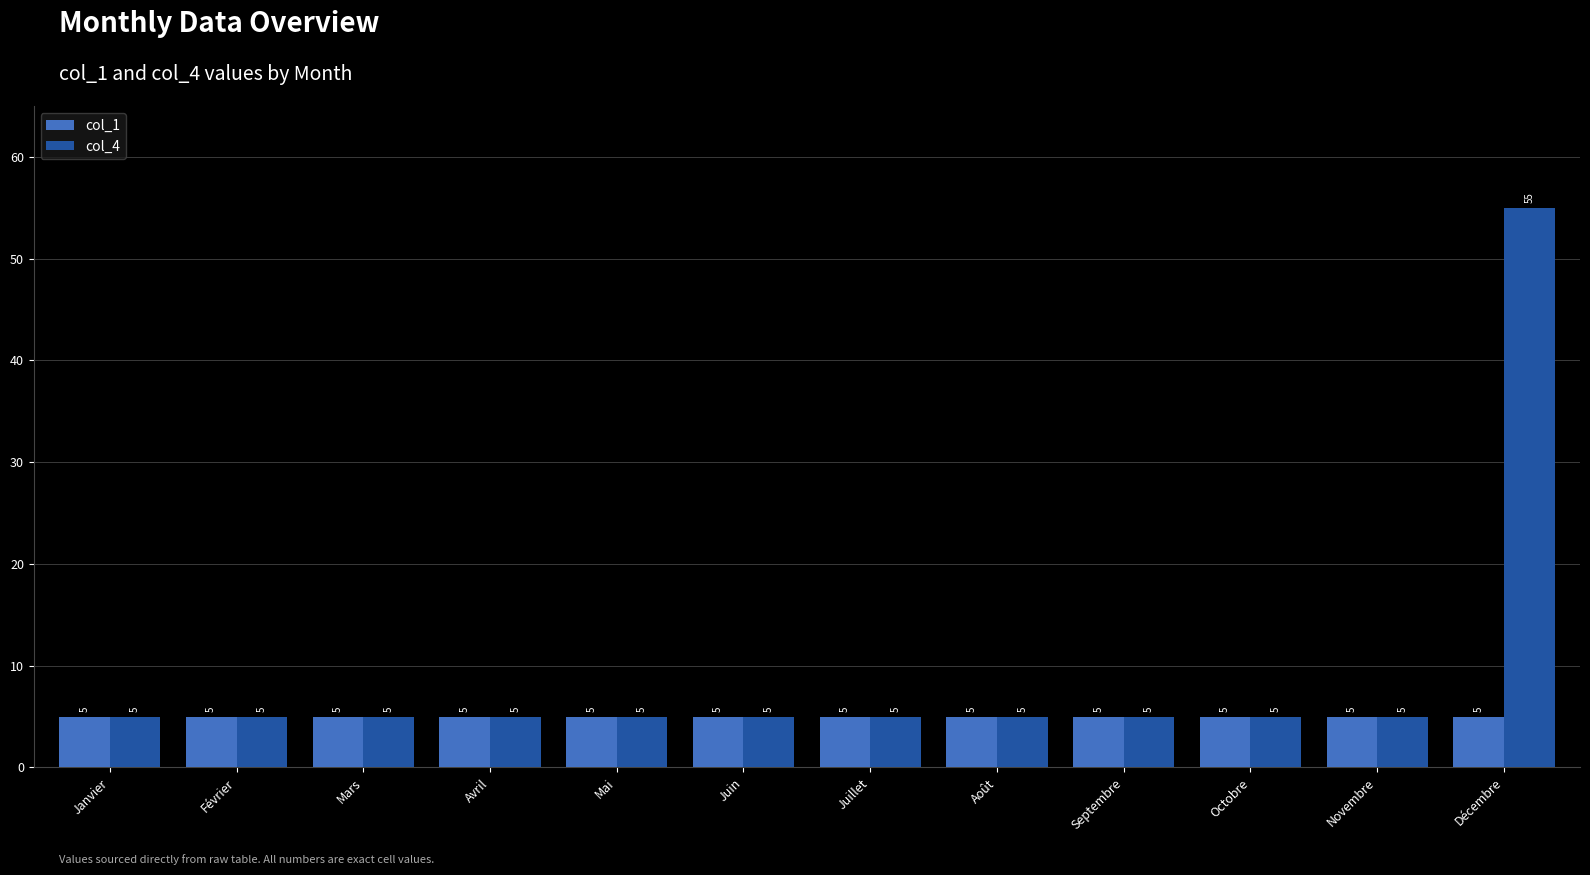

What is the total value across all series at Février?

10